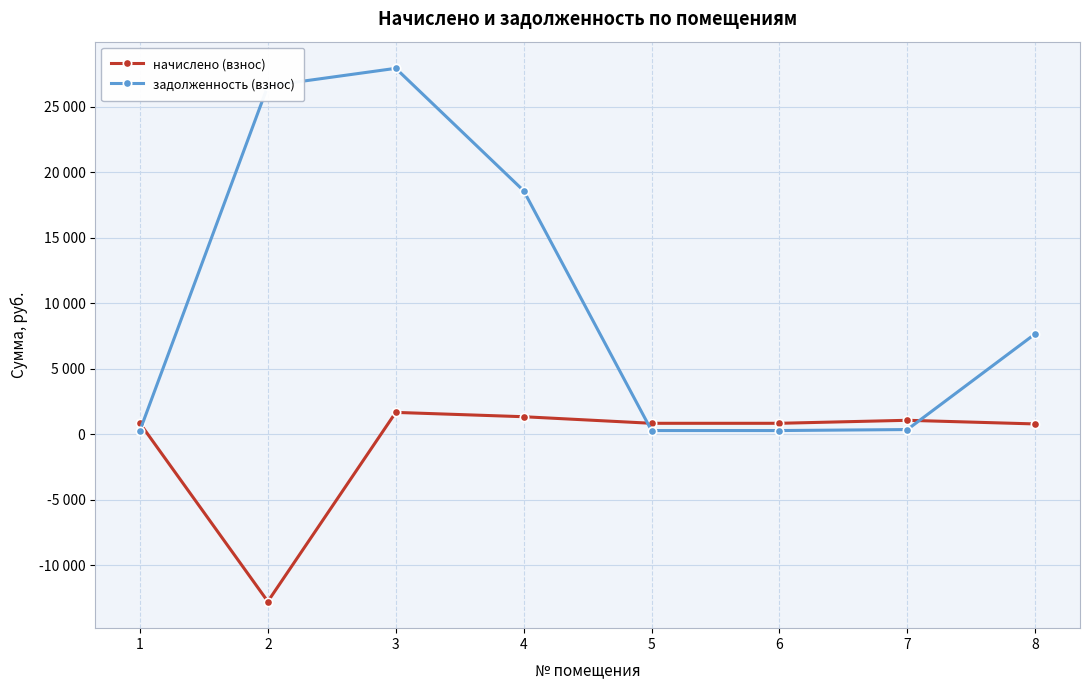

Where is the first local maximum for задолженность (взнос)?

3